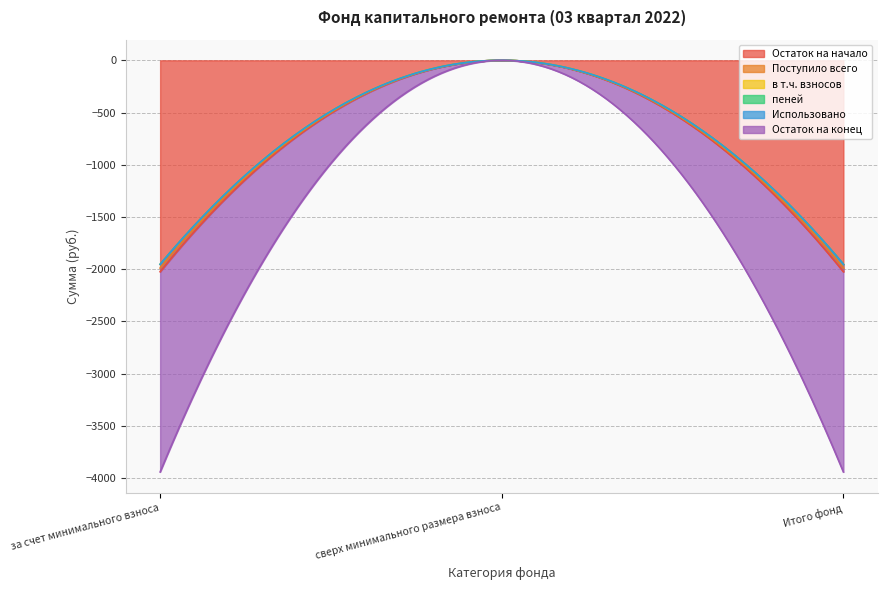

What is the difference between the maximum and minimum values in the пеней series?

0.7